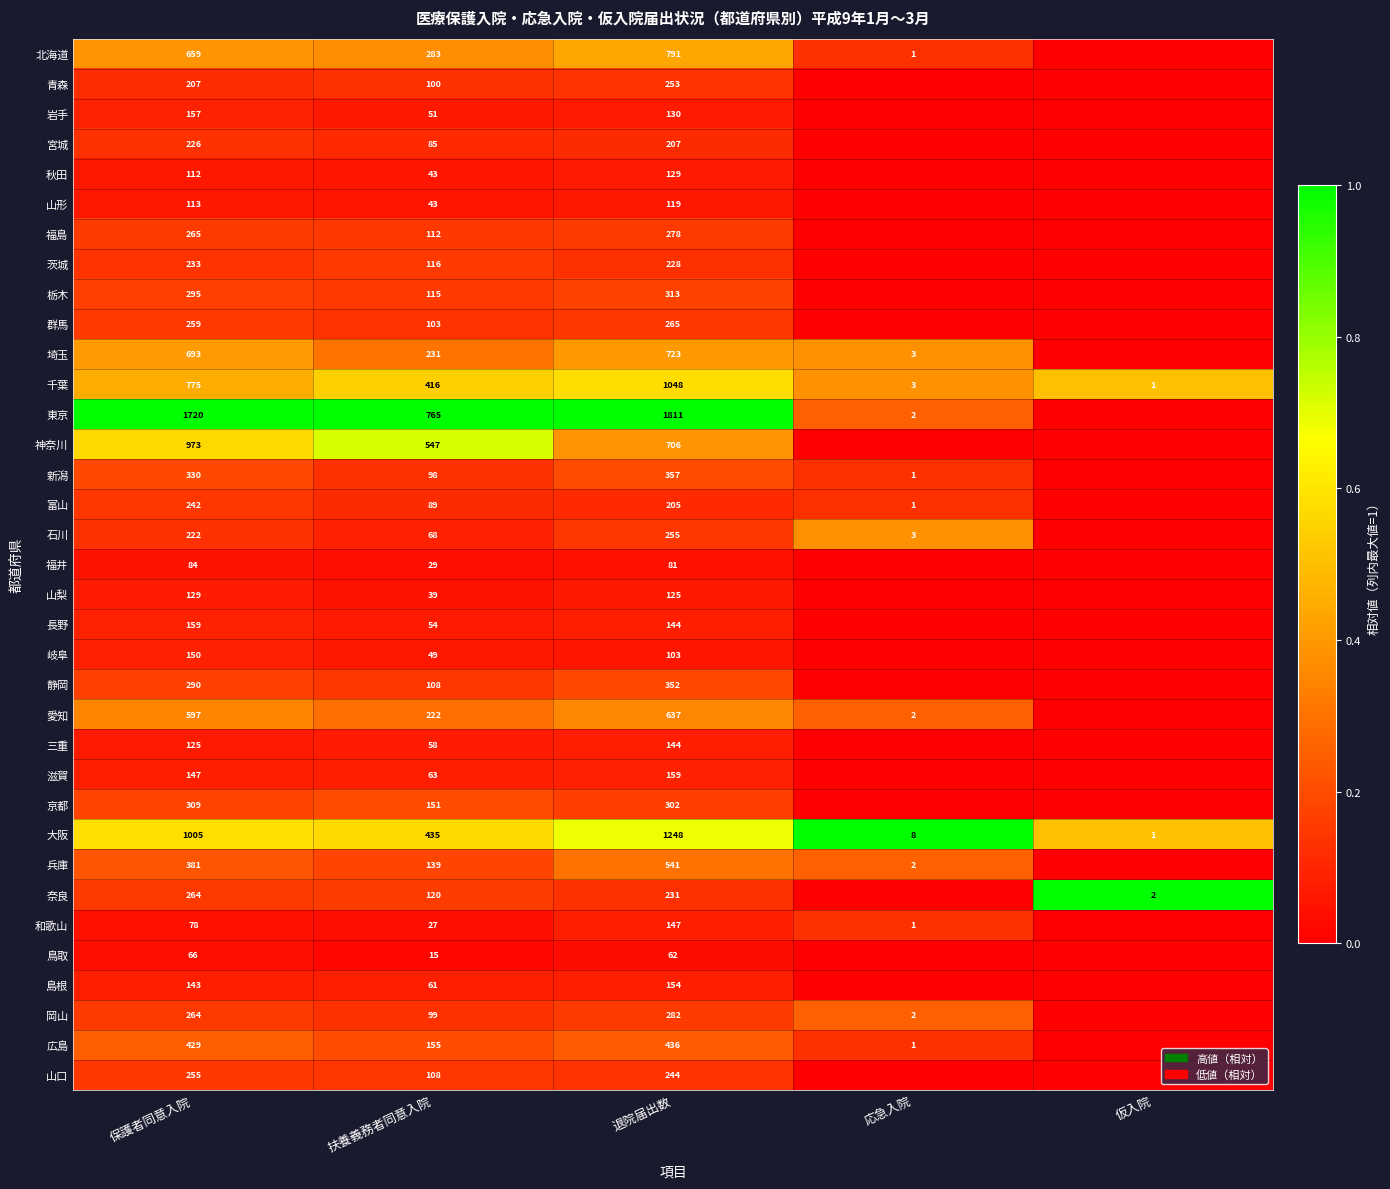

Is it true that 山形 equals 43 at 扶養義務者同意入院?

True